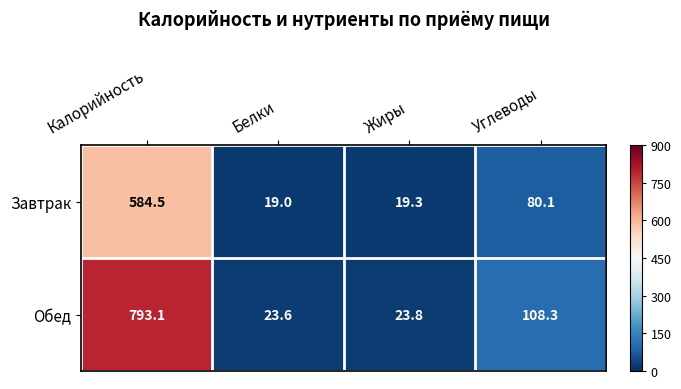

Reading left to right, what are all the values shown in this chart?

Завтрак: 584.5	19.0	19.3	80.1
Обед: 793.1	23.6	23.8	108.3